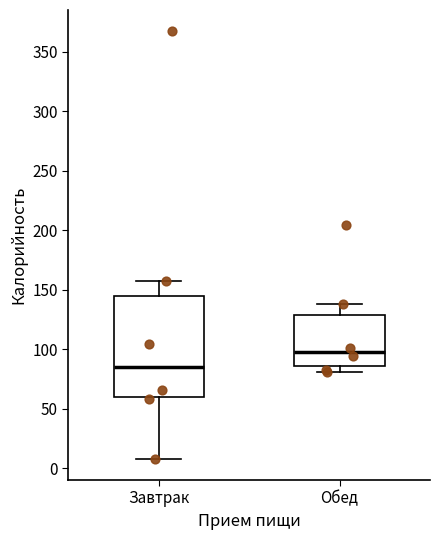

Which box is the tallest, from its lower edge to its upper edge?

Завтрак